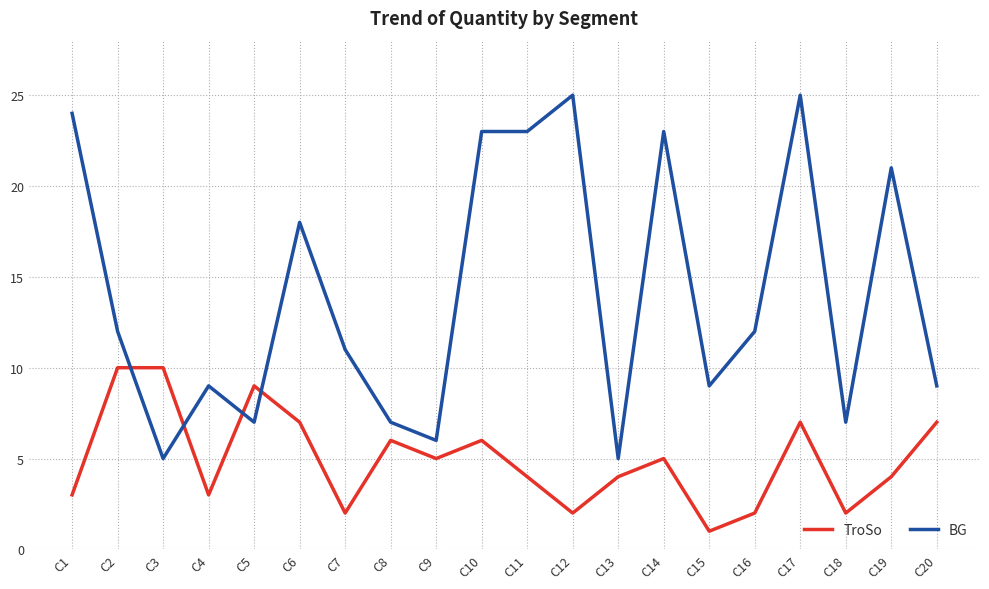

List the series in order of their peak value, lowest first.

TroSo, BG